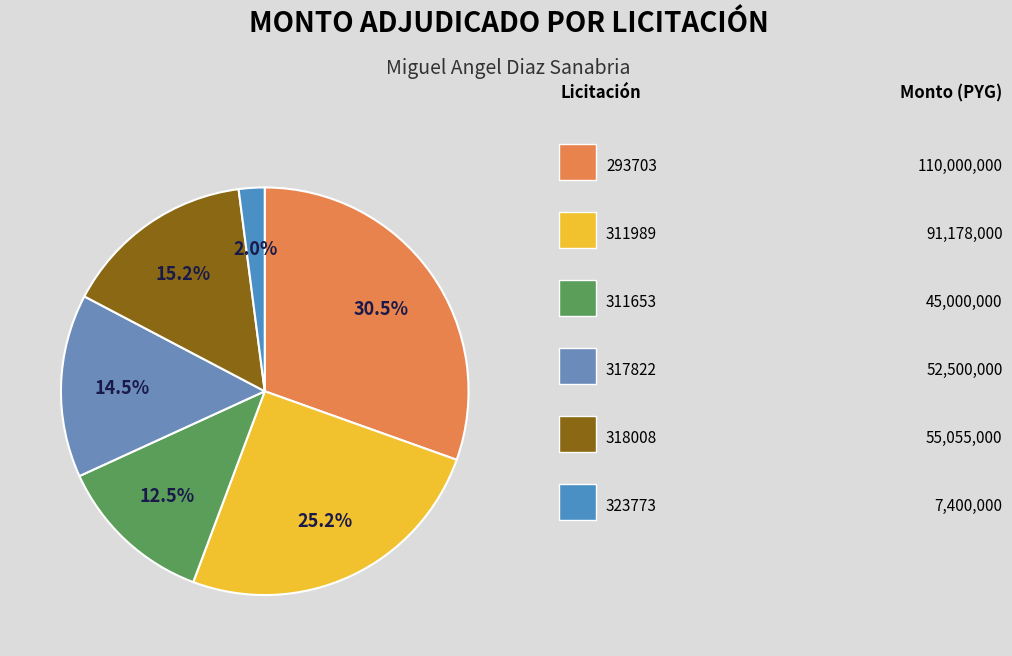

Count the number of slices in the pie.

6